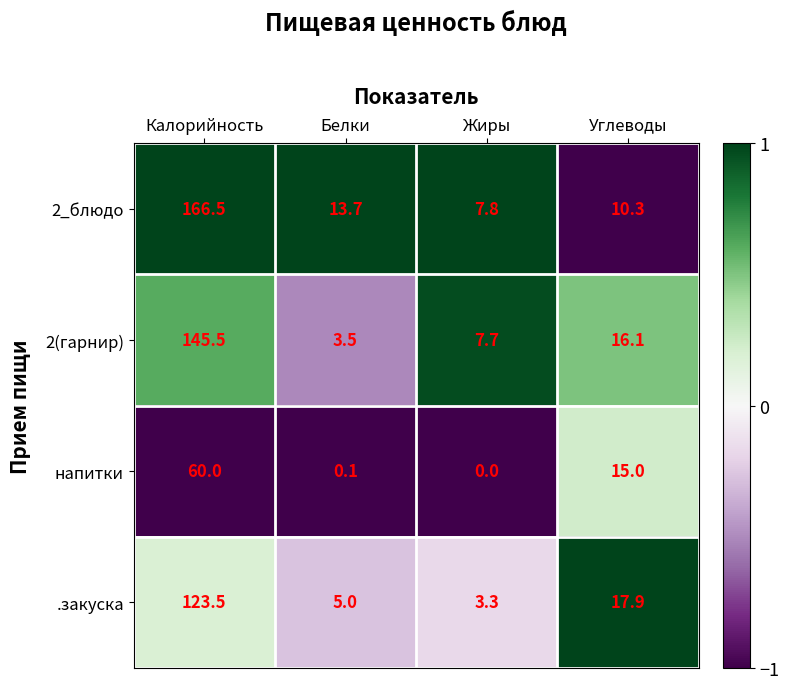

Reading left to right, what are all the values shown in this chart?

2_блюдо: Калорийность=166.5	Белки=13.7	Жиры=7.8	Углеводы=10.3
2(гарнир): Калорийность=145.5	Белки=3.5	Жиры=7.7	Углеводы=16.1
напитки: Калорийность=60.0	Белки=0.1	Жиры=0.0	Углеводы=15.0
.закуска: Калорийность=123.5	Белки=5.0	Жиры=3.3	Углеводы=17.9